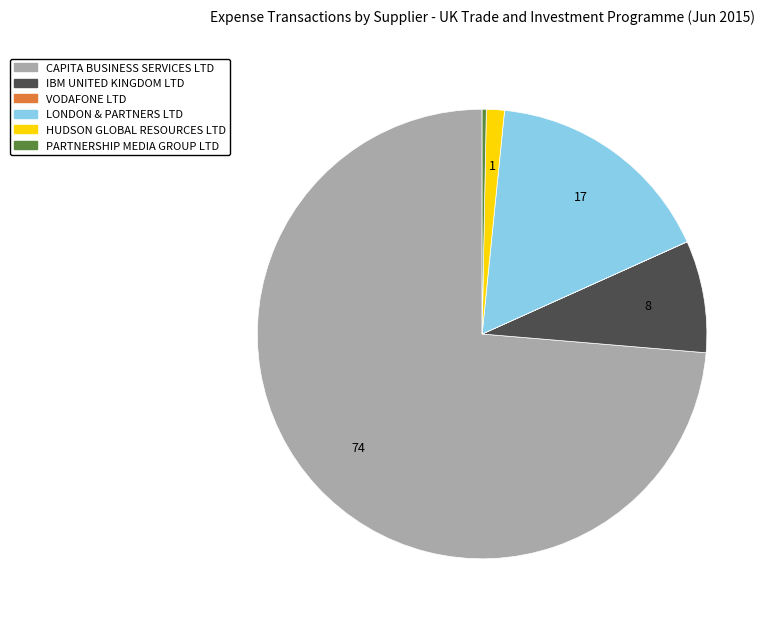

Is there any slice that represents more than half of the pie?

Yes